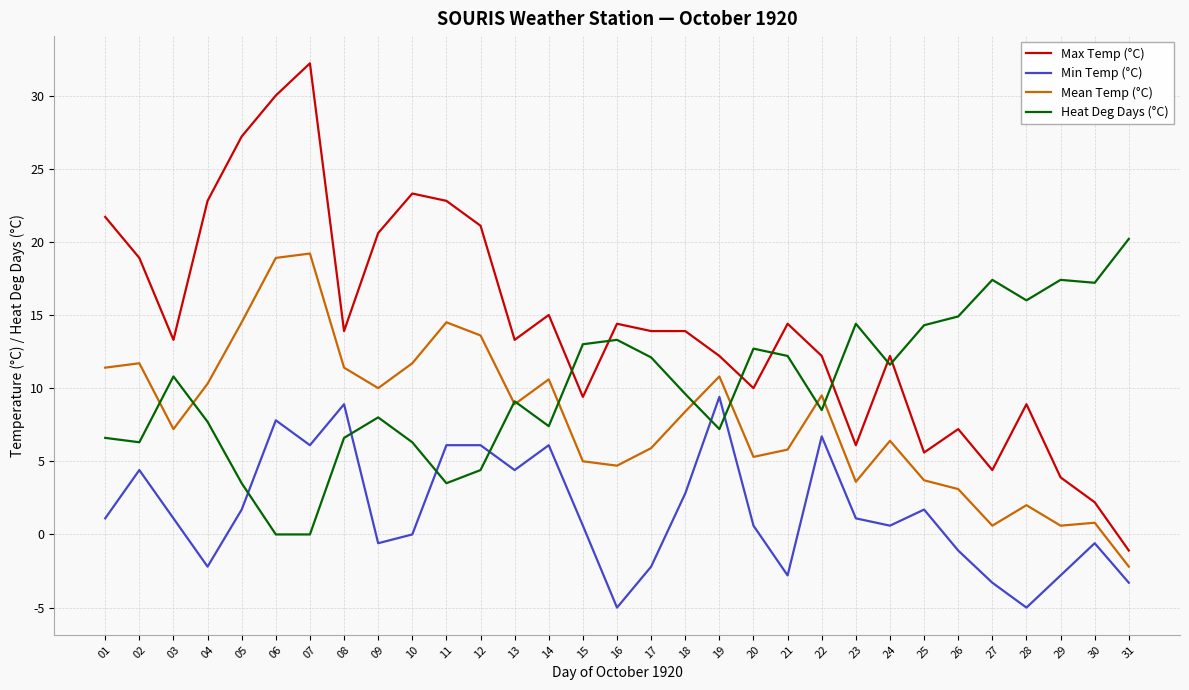

True or false: Max Temp (°C) and Min Temp (°C) intersect in this chart.

False